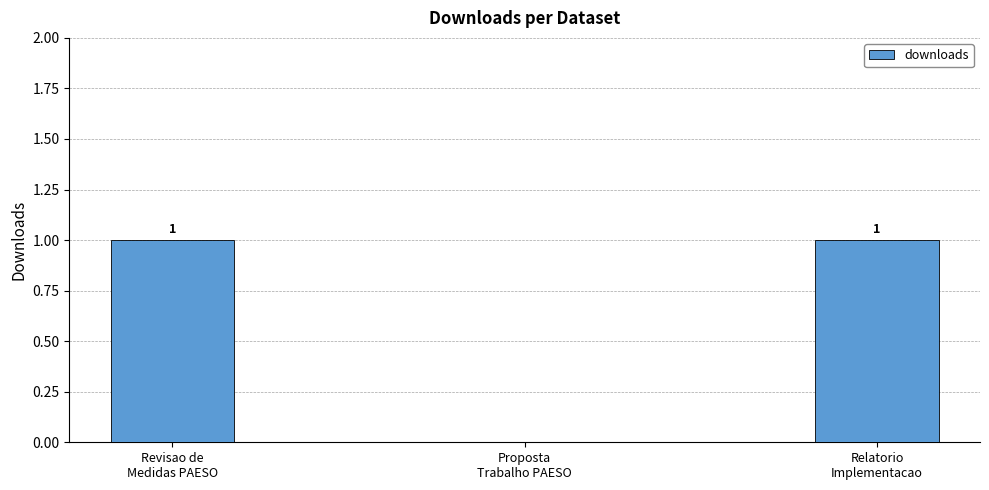

What is the sum of the values at Proposta
Trabalho PAESO and Revisao de
Medidas PAESO?

1